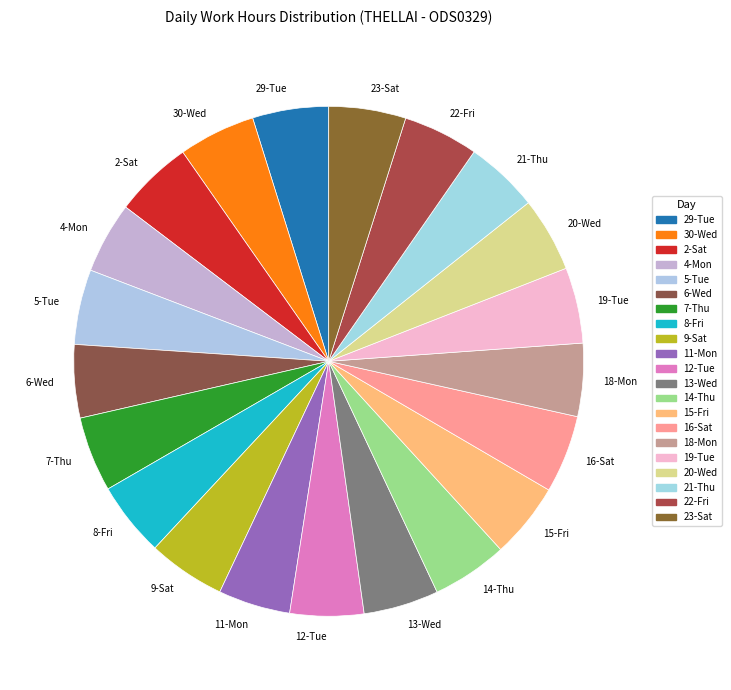

Is it true that 13-Wed is 5% of the pie?

True